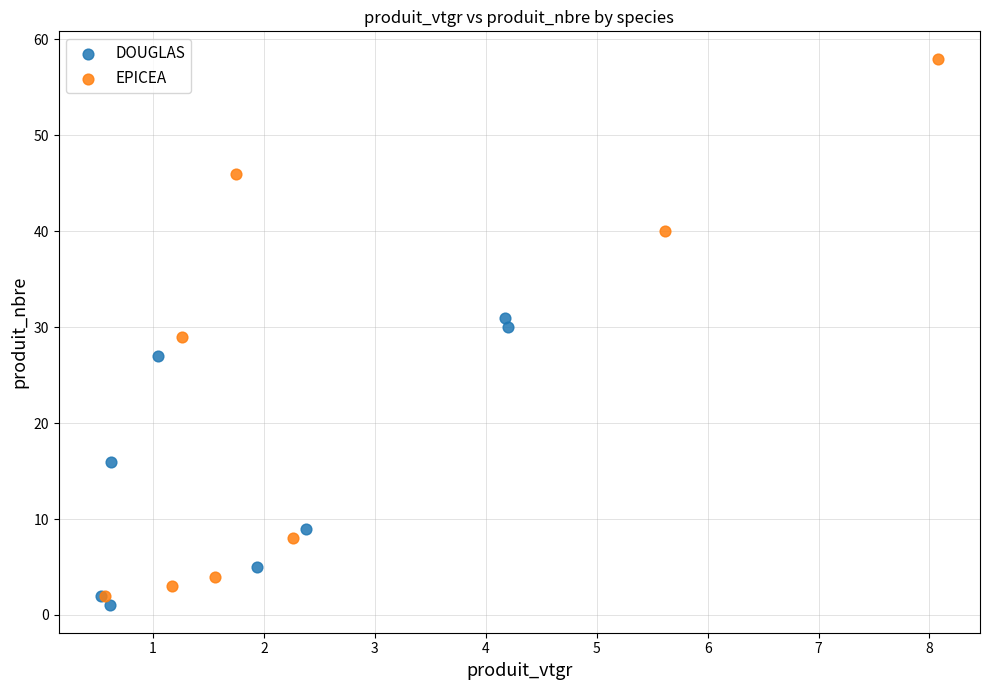

Which series has the widest spread of Y values?

EPICEA